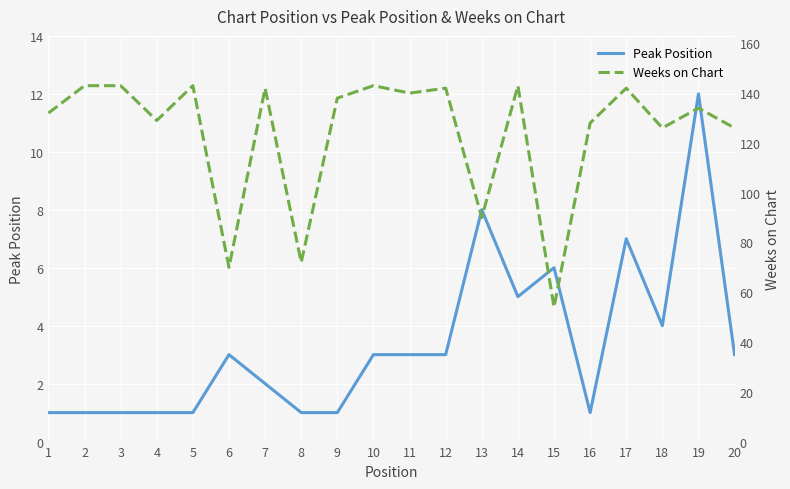

At which category does the chart reach its peak across all series?

2